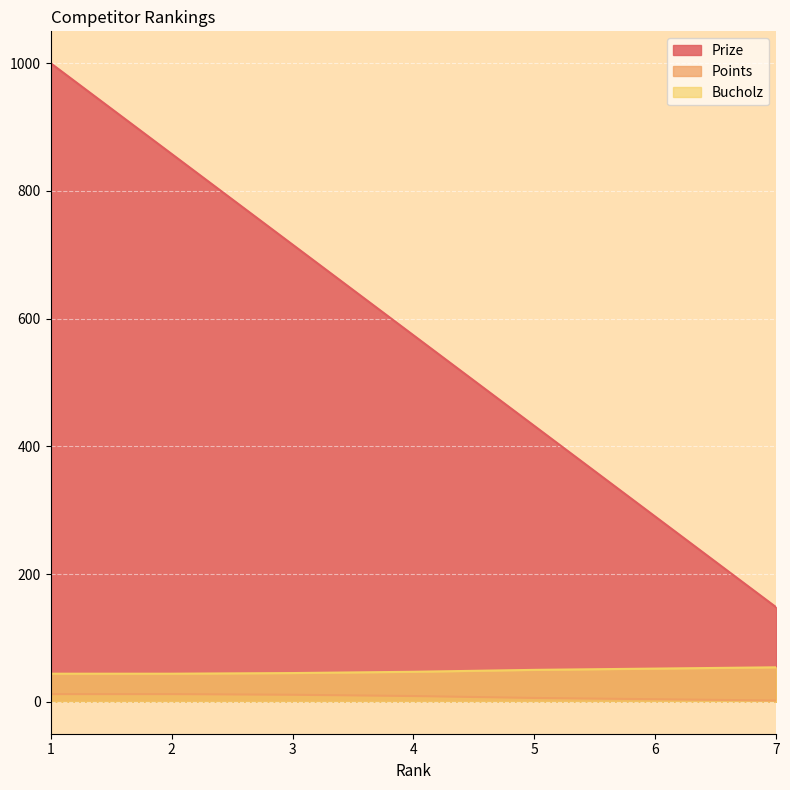

How many values in the Bucholz series exceed 47?

3